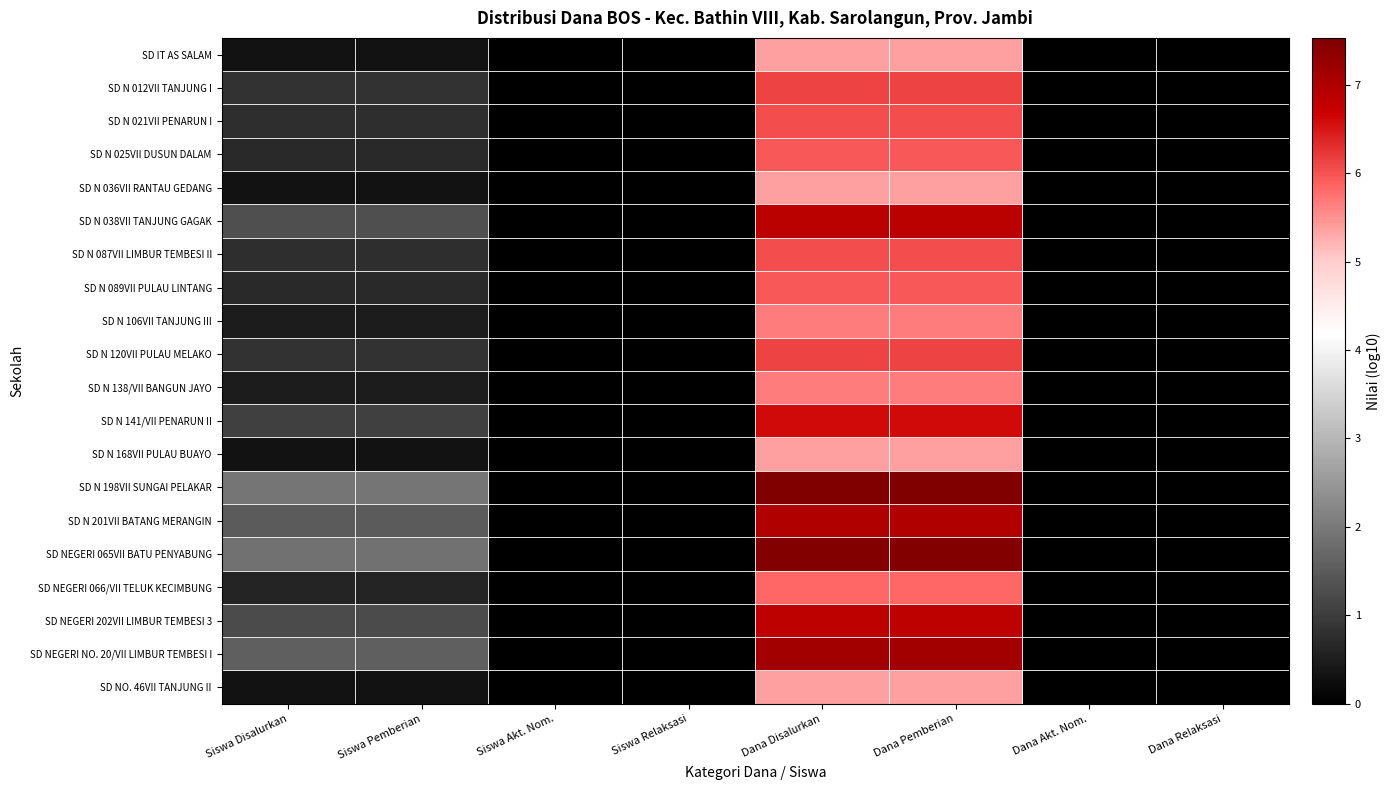

Rank the series by their maximum value, from highest to lowest.

SD N 198VII SUNGAI PELAKAR, SD NEGERI 065VII BATU PENYABUNG, SD NEGERI NO. 20/VII LIMBUR TEMBESI I, SD N 201VII BATANG MERANGIN, SD N 038VII TANJUNG GAGAK, SD NEGERI 202VII LIMBUR TEMBESI 3, SD N 141/VII PENARUN II, SD N 012VII TANJUNG I, SD N 120VII PULAU MELAKO, SD N 021VII PENARUN I, SD N 087VII LIMBUR TEMBESI II, SD N 025VII DUSUN DALAM, SD N 089VII PULAU LINTANG, SD NEGERI 066/VII TELUK KECIMBUNG, SD N 106VII TANJUNG III, SD N 138/VII BANGUN JAYO, SD IT AS SALAM, SD N 036VII RANTAU GEDANG, SD N 168VII PULAU BUAYO, SD NO. 46VII TANJUNG II